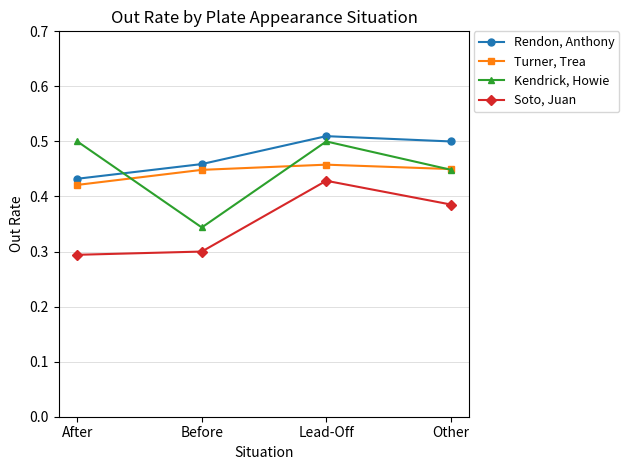

True or false: Rendon, Anthony has a value of 0.3 at After.

False